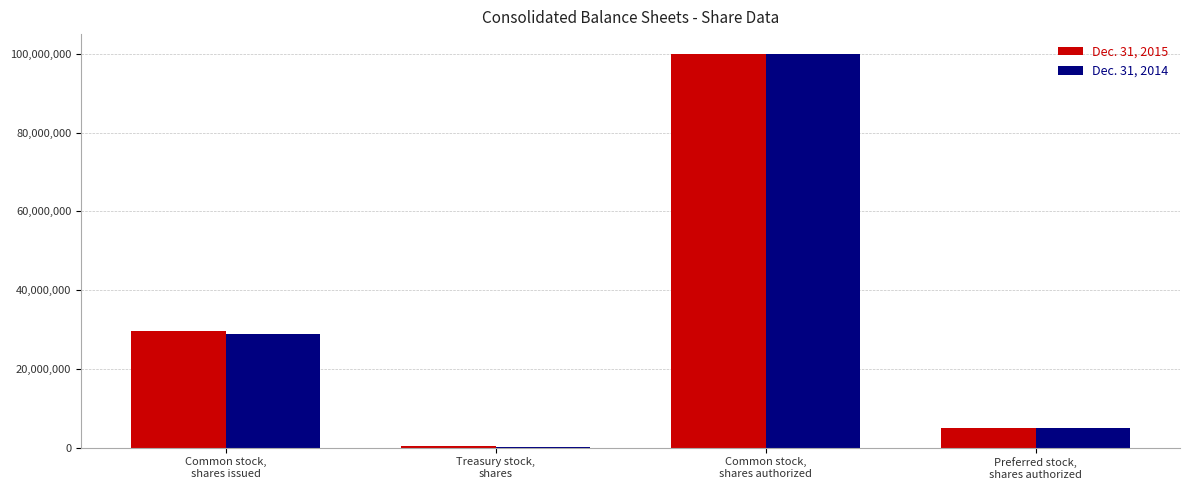

What value does the Dec. 31, 2015 series have at Preferred stock,
shares authorized, to the nearest 100?

5000000